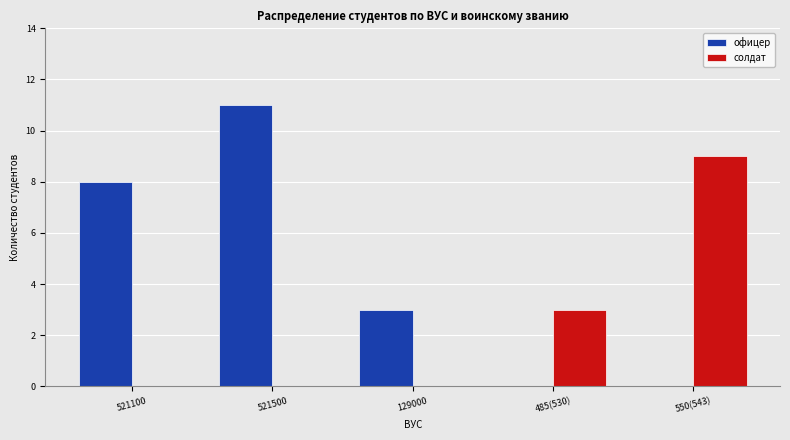

How many groups of bars are there?

5